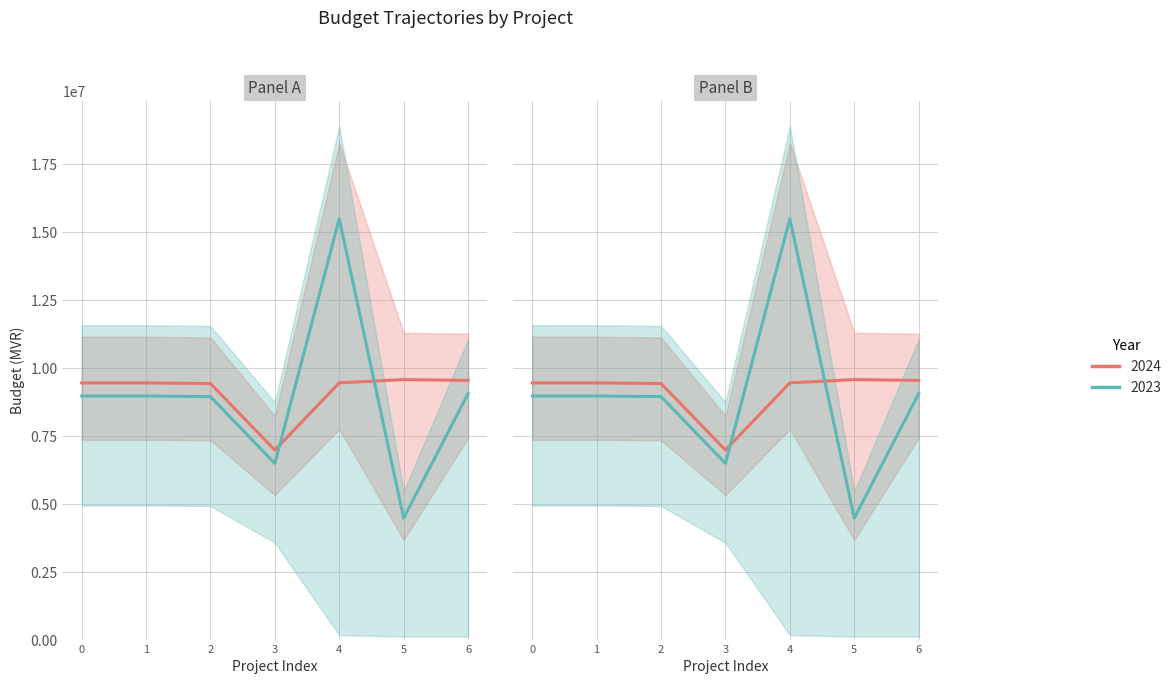

How many data points does each series have?

7